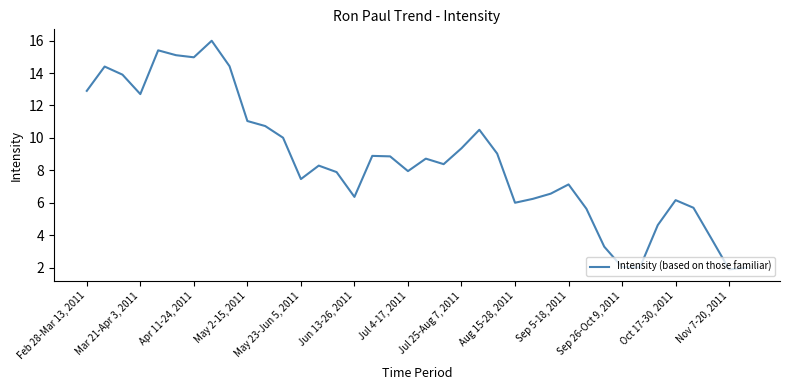

What is the difference between the maximum and second lowest values?

14.0